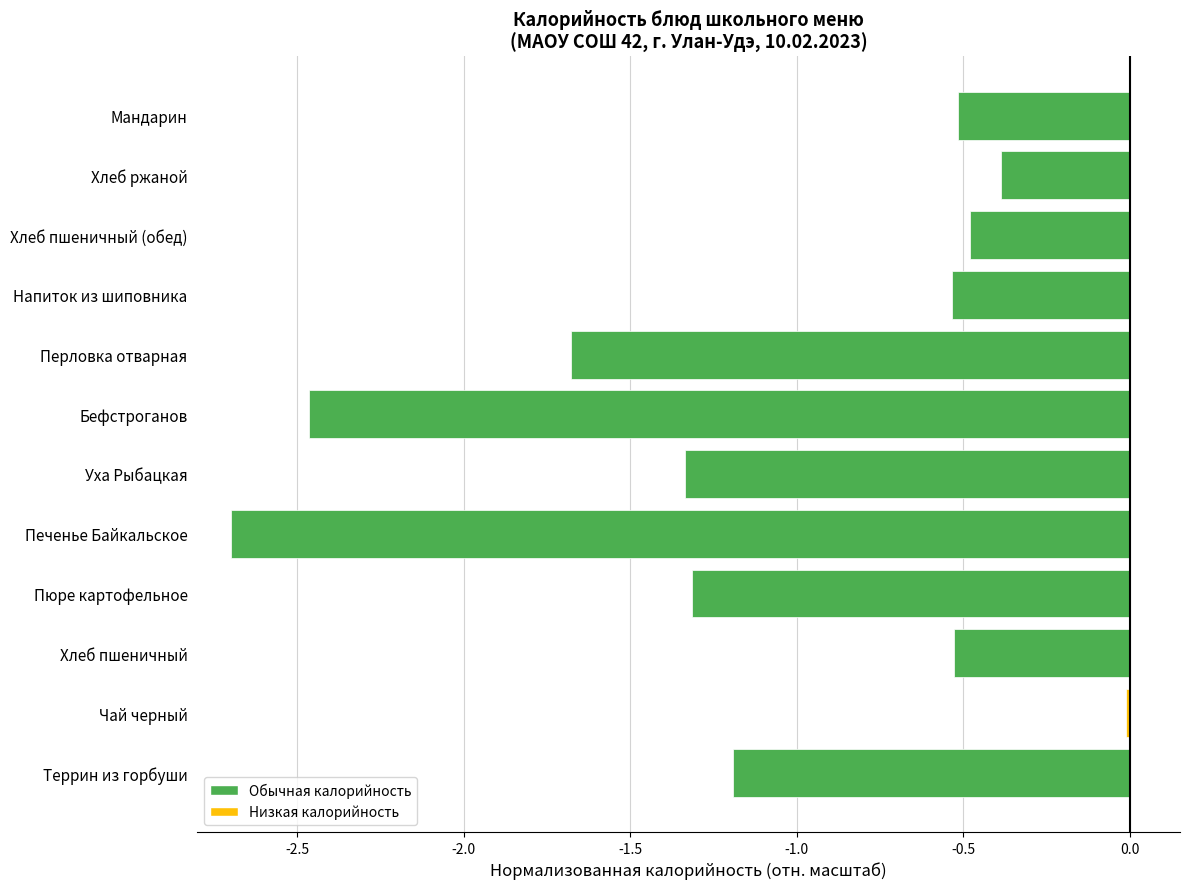

Which has a higher value, Печенье Байкальское or Чай черный?

Чай черный